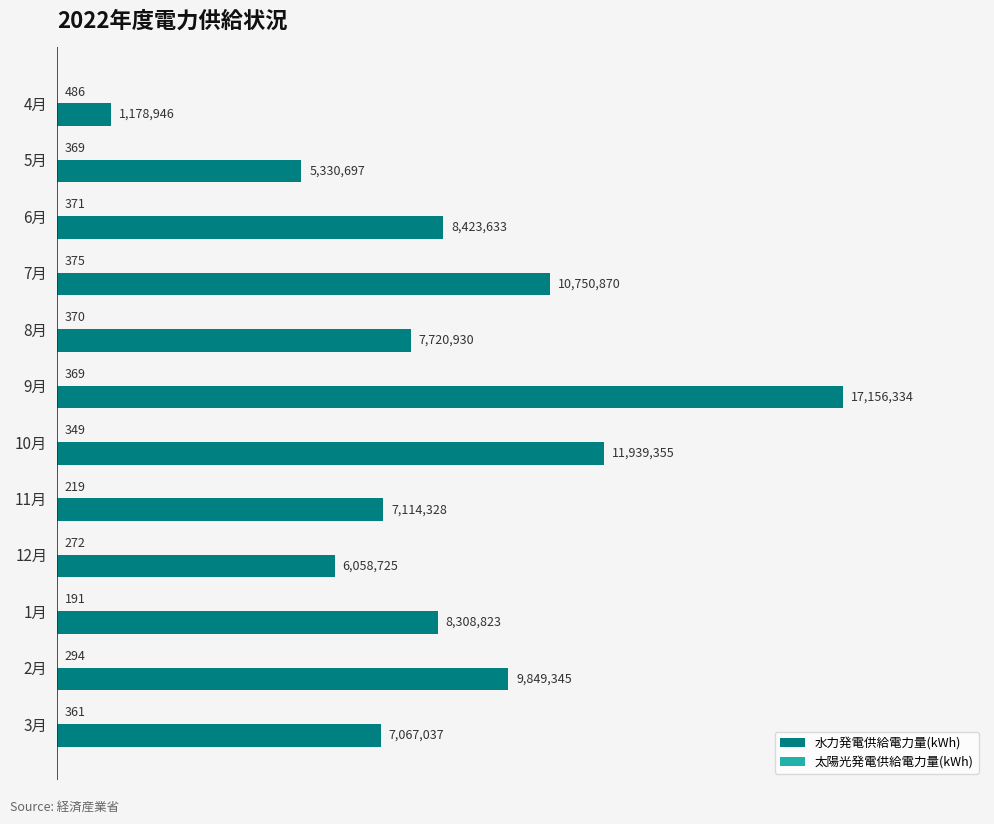

Is it true that 水力発電供給電力量(kWh) equals 11939355 at 10月?

True